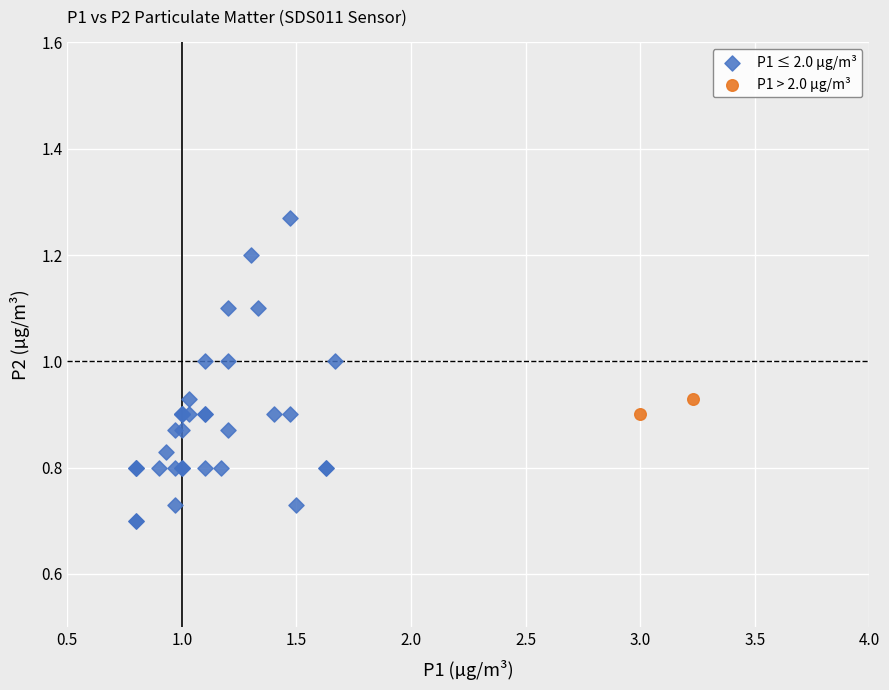

Which series contains the lowest Y value?

P1 ≤ 2.0 µg/m³